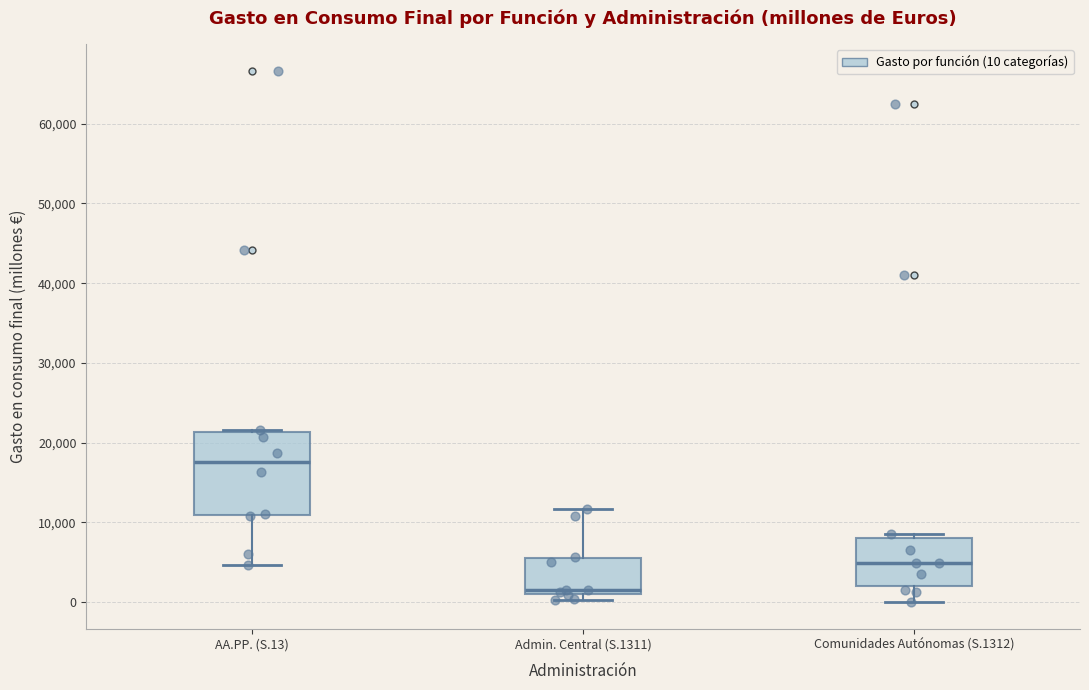

Reading left to right, read every box against the y-axis: the position of its median line, the range the box covers, and the ends of its whiskers. The values are not printed on the chart, so give them approximately, as read against the axis.

AA.PP. (S.13): median 18000, box 11000 to 21000, whiskers 5000 to 22000
Admin. Central (S.1311): median 2000, box 1000 to 6000, whiskers 0 to 12000
Comunidades Autónomas (S.1312): median 5000, box 2000 to 8000, whiskers 0 to 9000